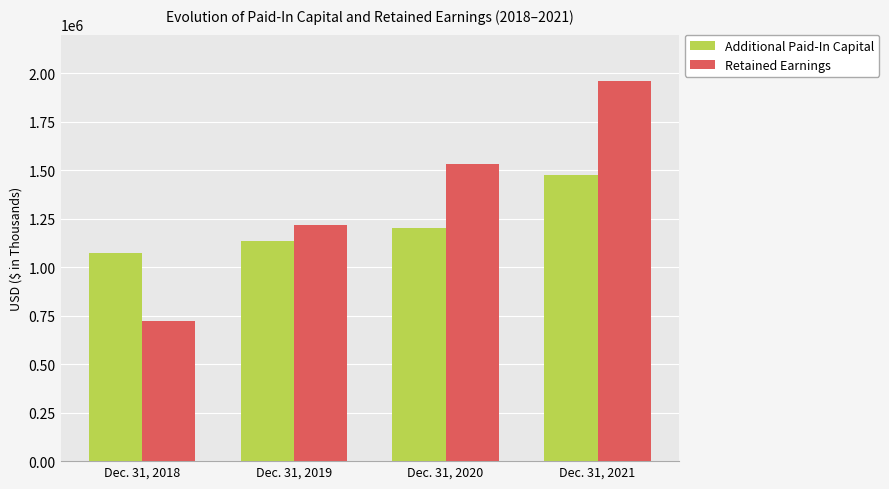

At which label is Additional Paid-In Capital closest to 1274563?

Dec. 31, 2020